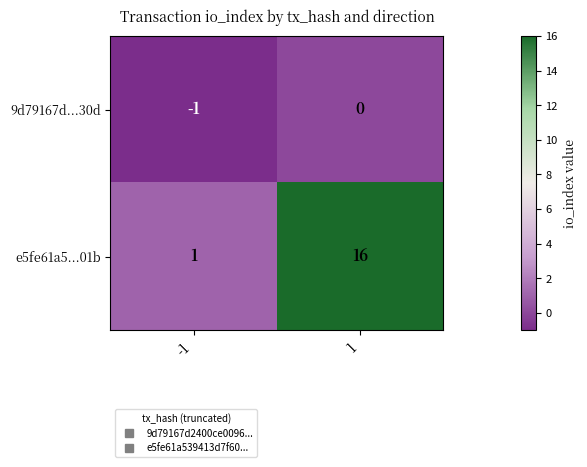

Which series changed the most between -1 and 1?

e5fe61a5...01b